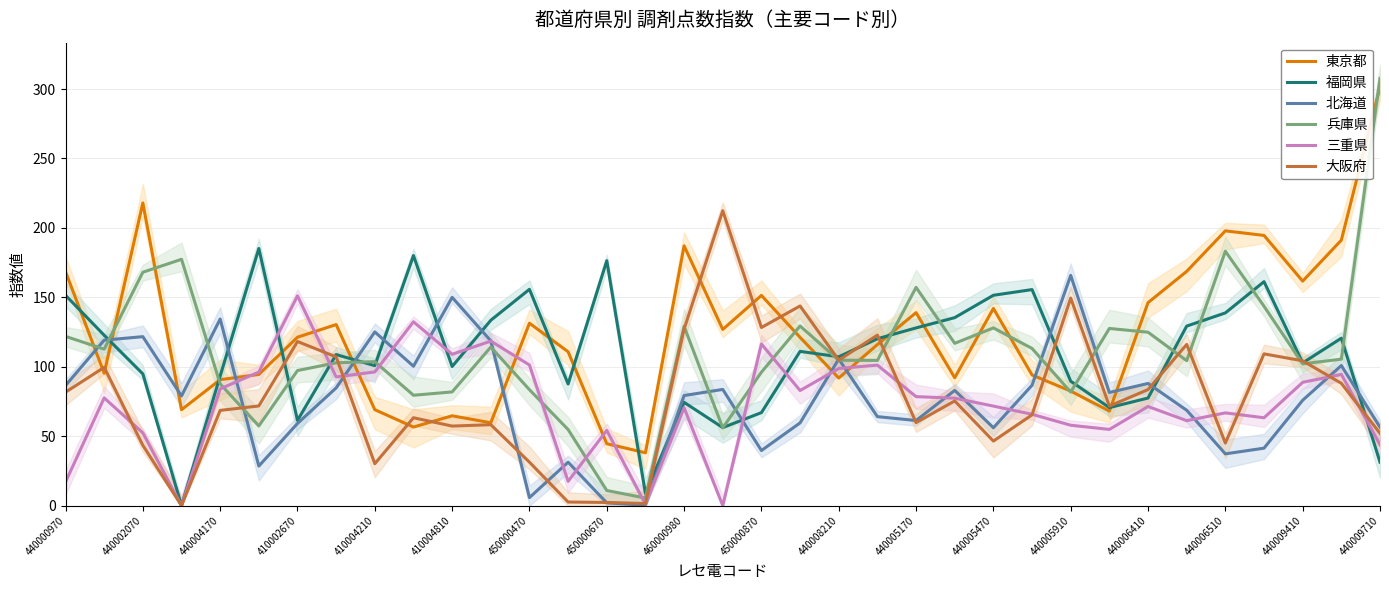

Which series ends up on top after the final intersection of 大阪府 and 兵庫県?

兵庫県